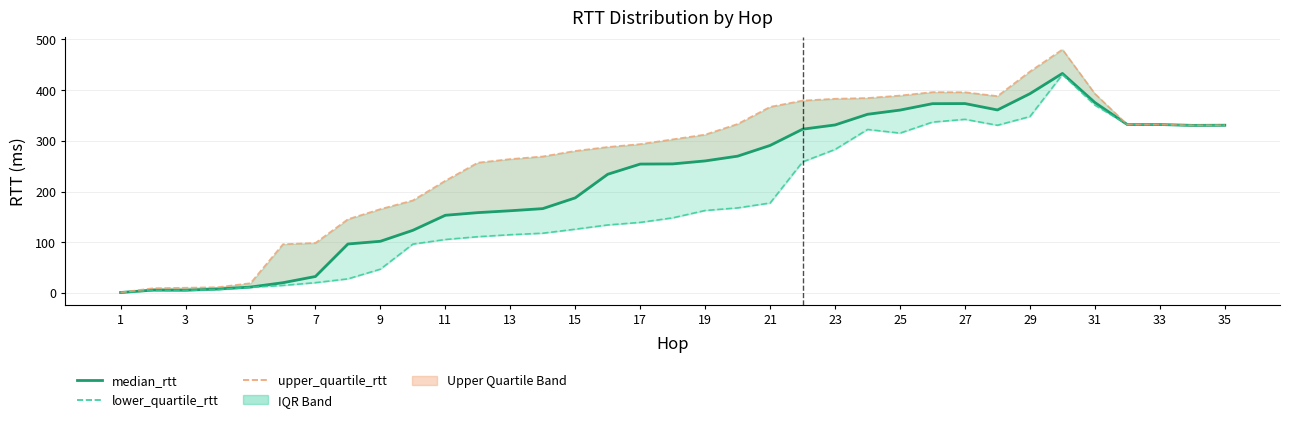

Does the chart have visible grid lines?

Yes